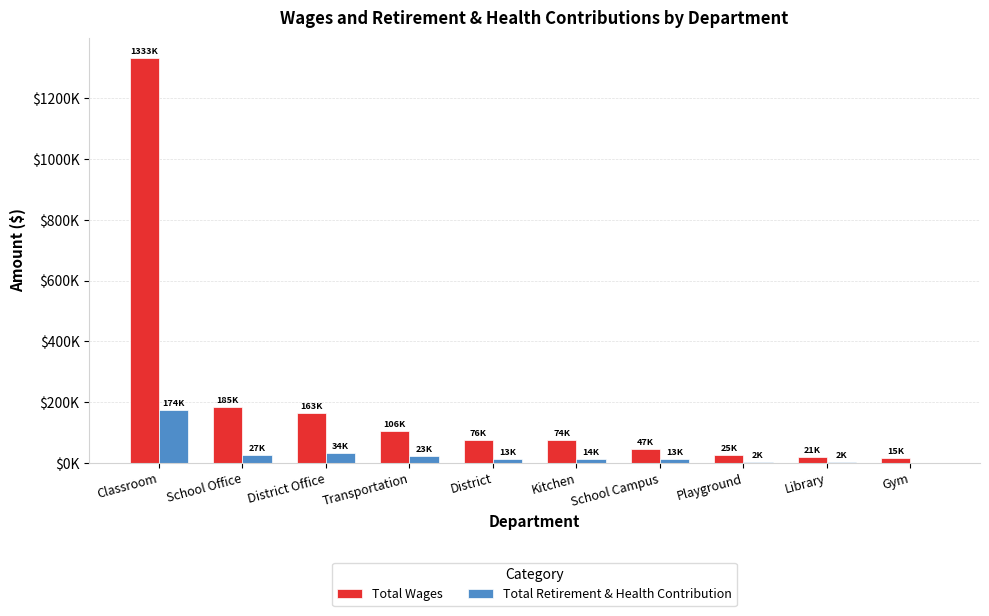

Reading right to left, transcribe all the data shown in this chart.

Total Wages: Gym=14853	Library=21271	Playground=24939	School Campus=47469	Kitchen=74459	District=76417	Transportation=105663	District Office=163316	School Office=185350	Classroom=1332911
Total Retirement & Health Contribution: Gym=0	Library=2392	Playground=2325	School Campus=13060	Kitchen=13645	District=13206	Transportation=22782	District Office=34058	School Office=27065	Classroom=173663